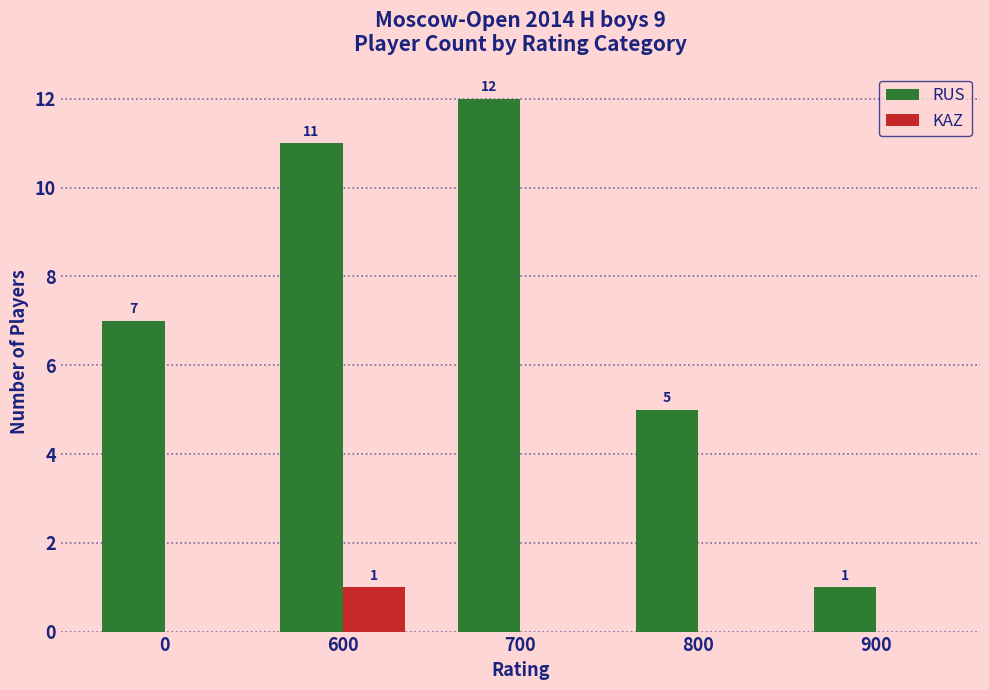

Are the bars horizontal?

No